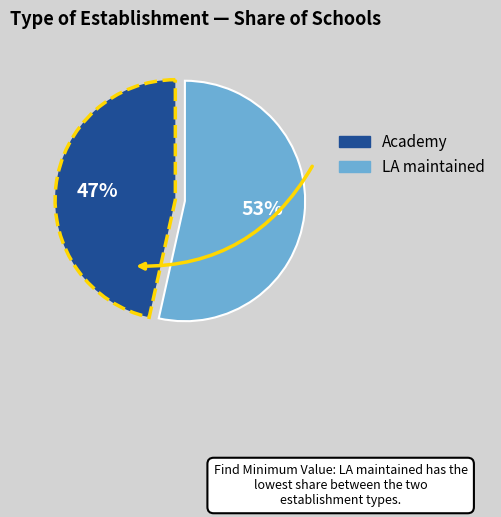

To the nearest percent, what portion does Academy represent?

47%